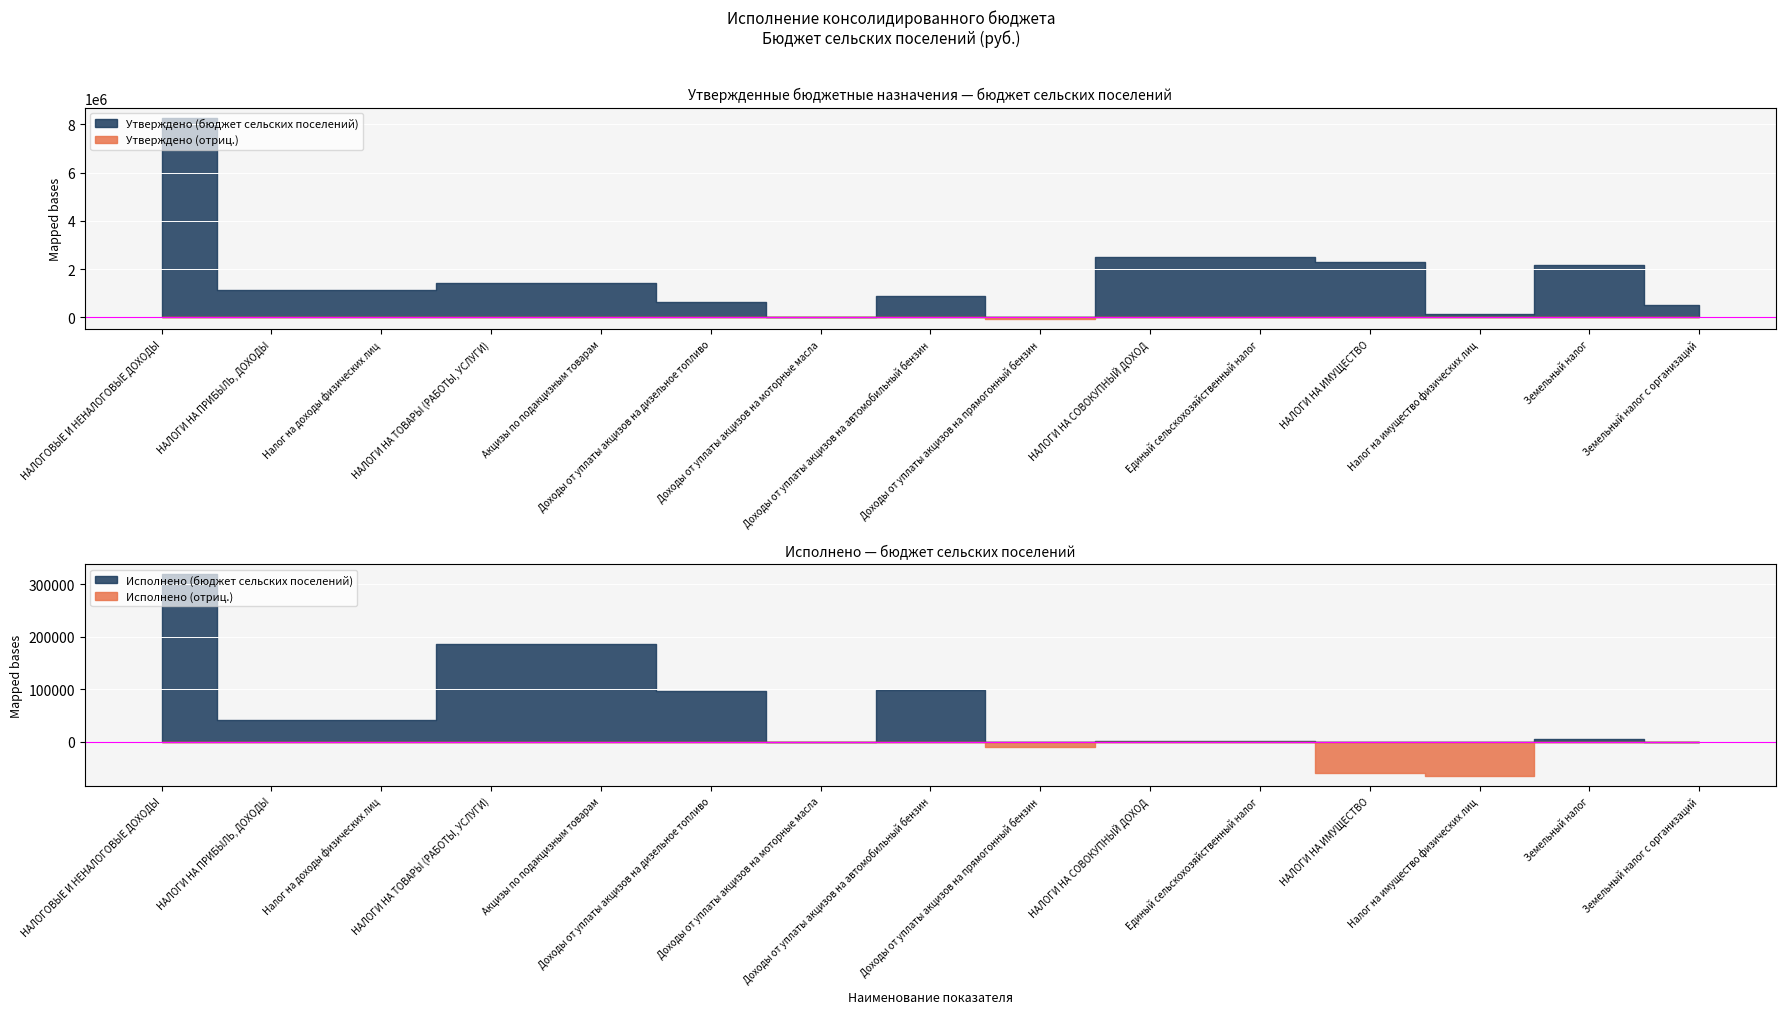

What is the value of the Исполнено (бюджет сельских поселений) point at the 10th from the left?

1147.5